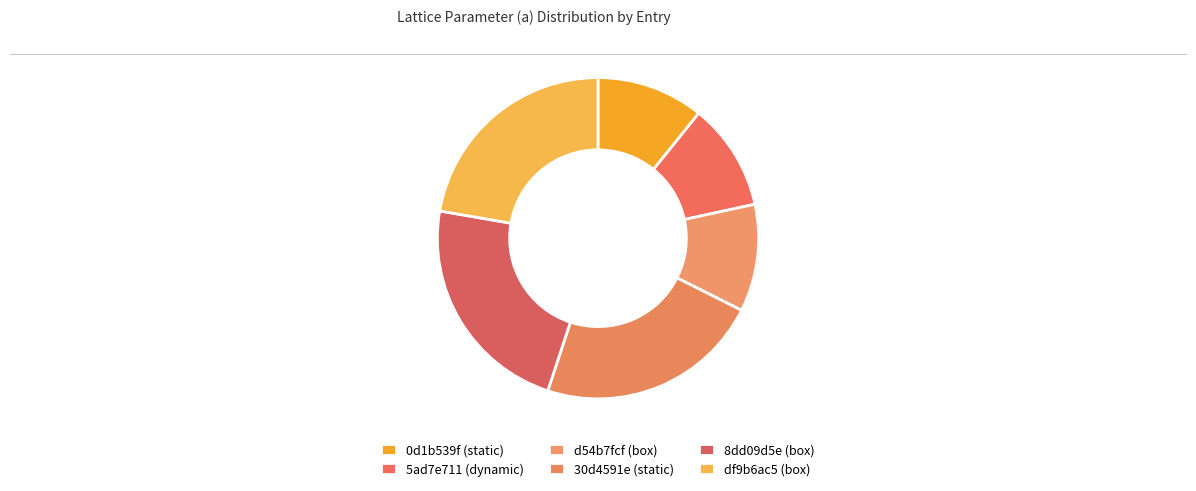

To the nearest percent, what is the difference between the largest and smallest slice percentages?

12%